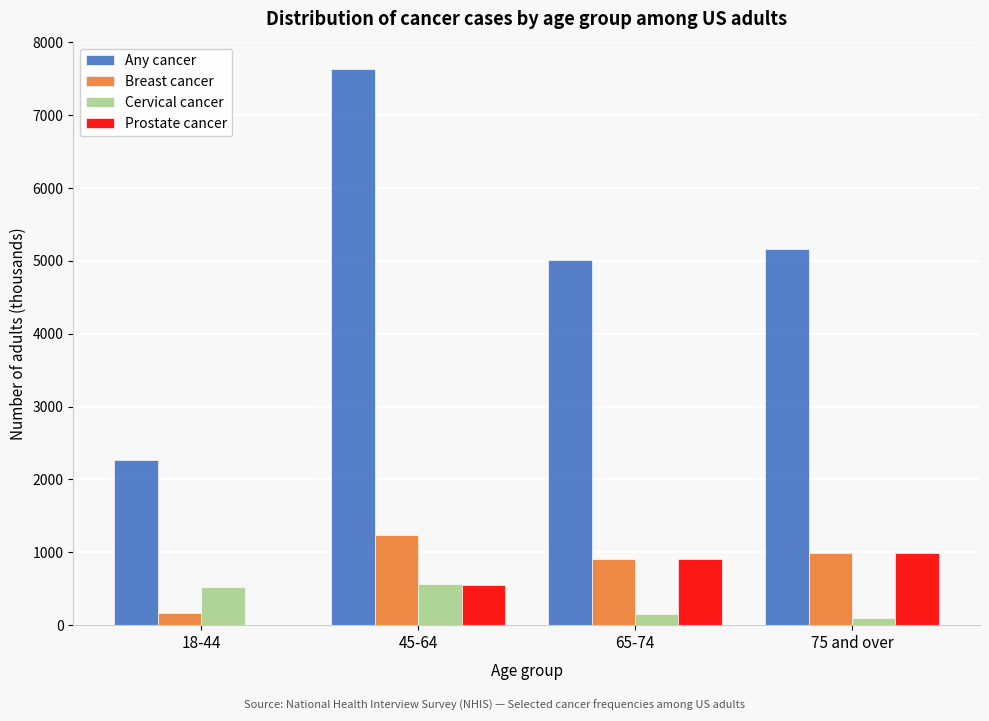

Reading right to left, what are all the values shown in this chart?

Any cancer: 75 and over=5165	65-74=5014	45-64=7629	18-44=2265
Breast cancer: 75 and over=989	65-74=909	45-64=1242	18-44=171
Cervical cancer: 75 and over=91	65-74=156	45-64=558	18-44=524
Prostate cancer: 75 and over=995	65-74=907	45-64=546	18-44=0